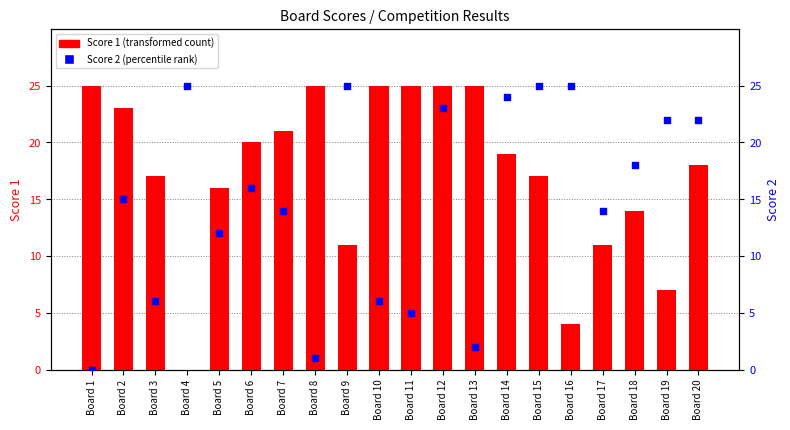

At which category is the sum across all series the highest?

Board 12